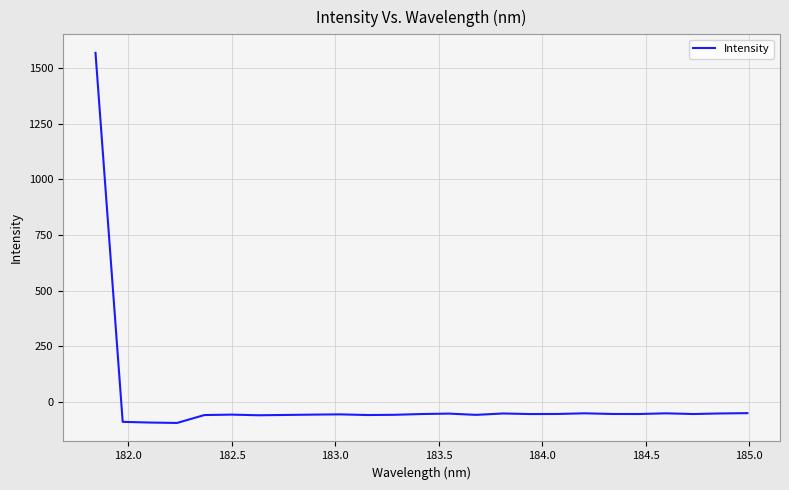

What is the difference between the maximum and minimum values?

1666.4